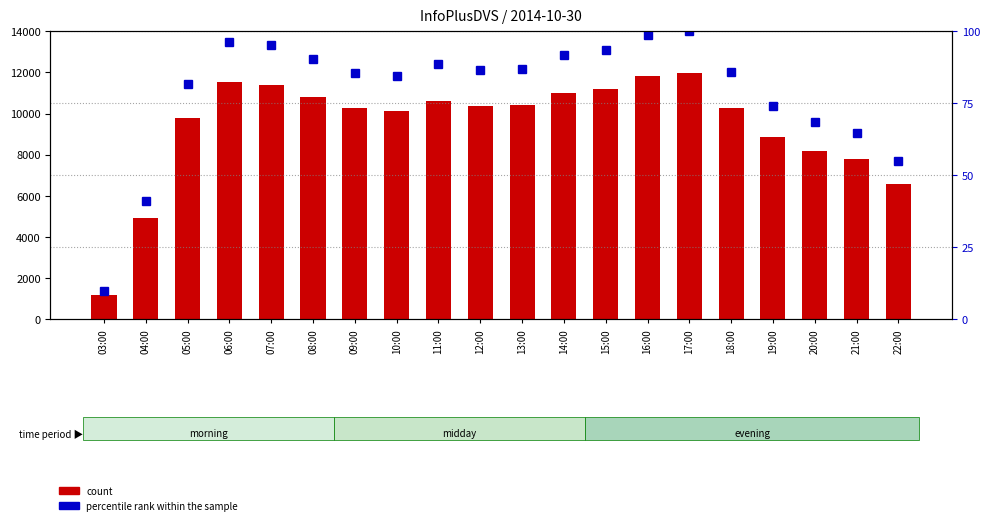

What is the difference between the count values at 21:00 and 06:00?

3784.0